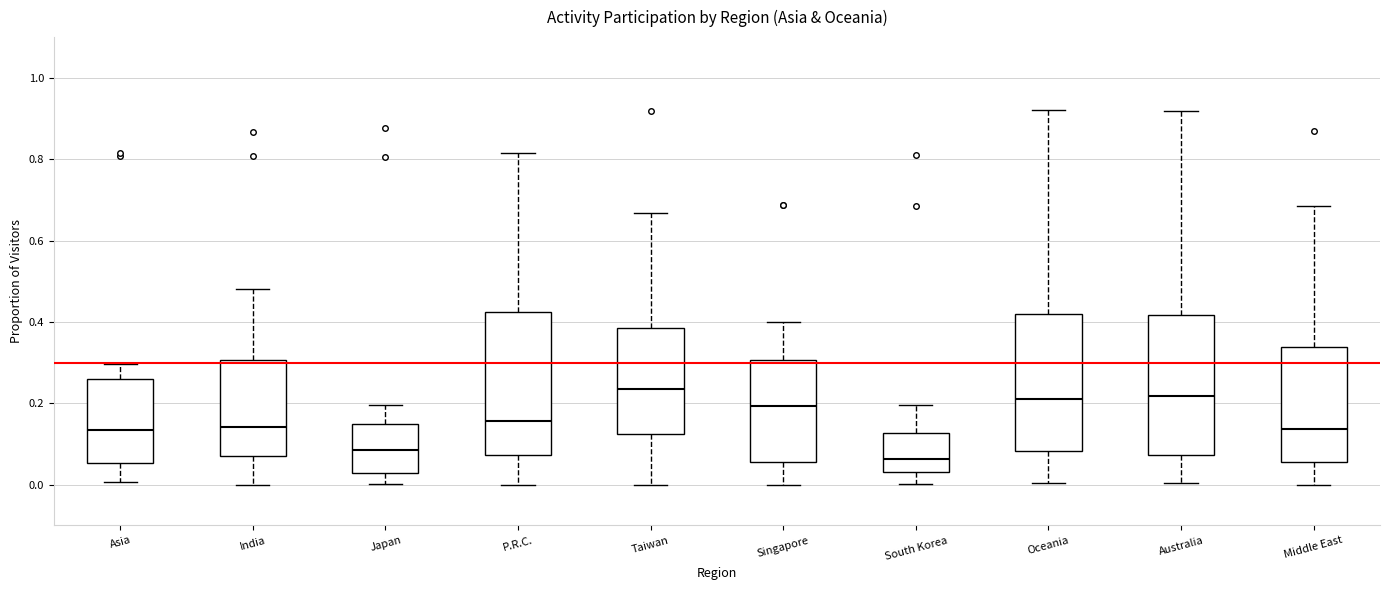

Where is the upper edge of the box for Taiwan on the y-axis? The values are not printed on the chart, so give them approximately, as read against the axis.

0.38